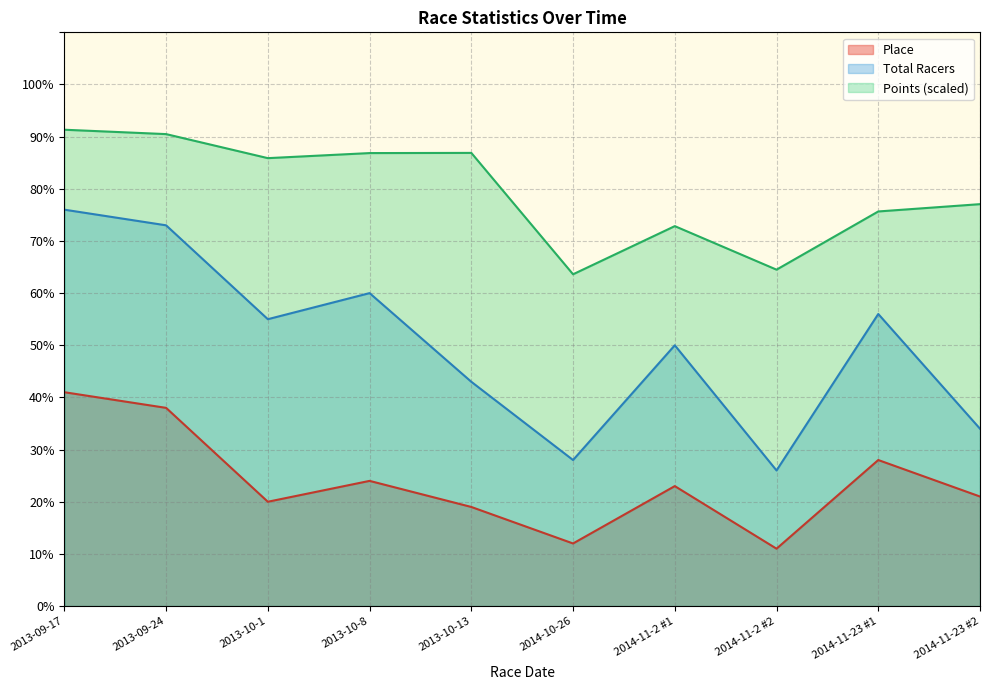

Where is Points nearest to the value 77?

2014-11-23 #2